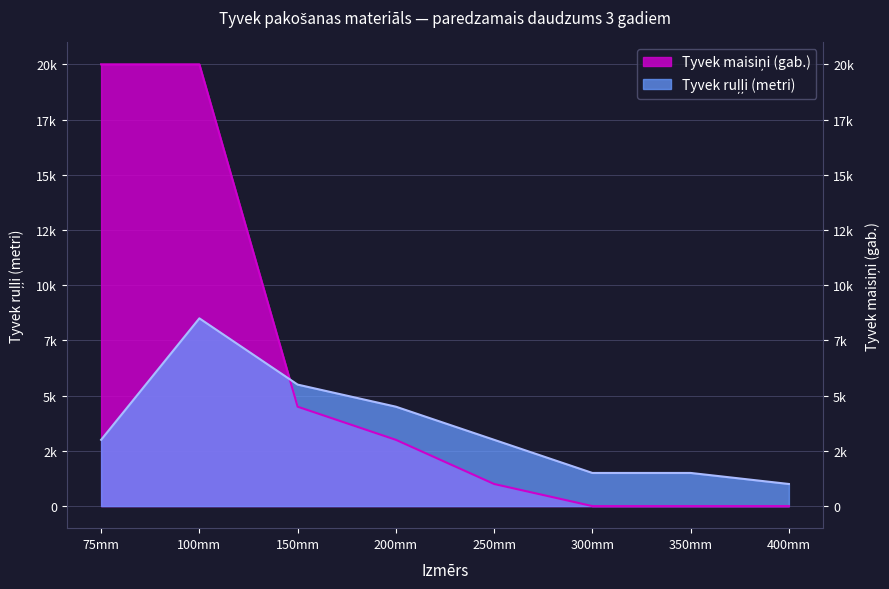

Between 75mm and 400mm, which is larger?

75mm